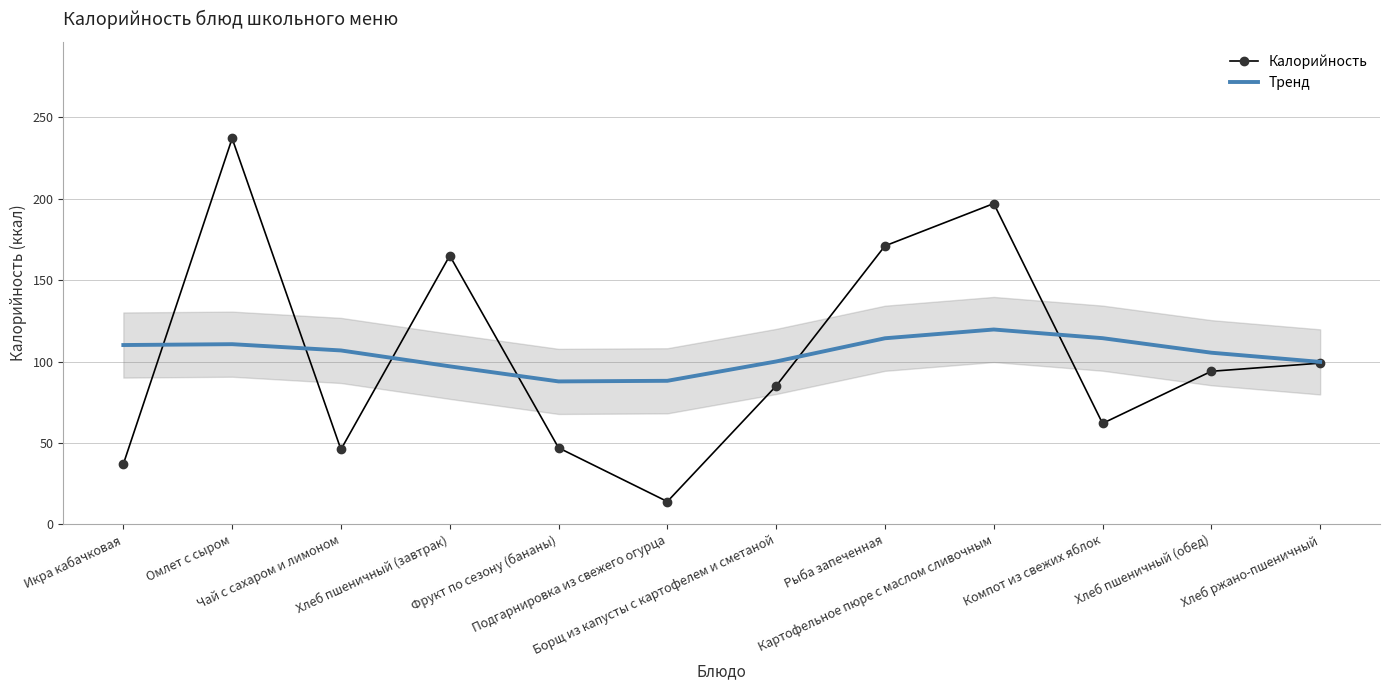

What is the sum of the Тренд values at Рыба запеченная and Фрукт по сезону (бананы)?

202.1